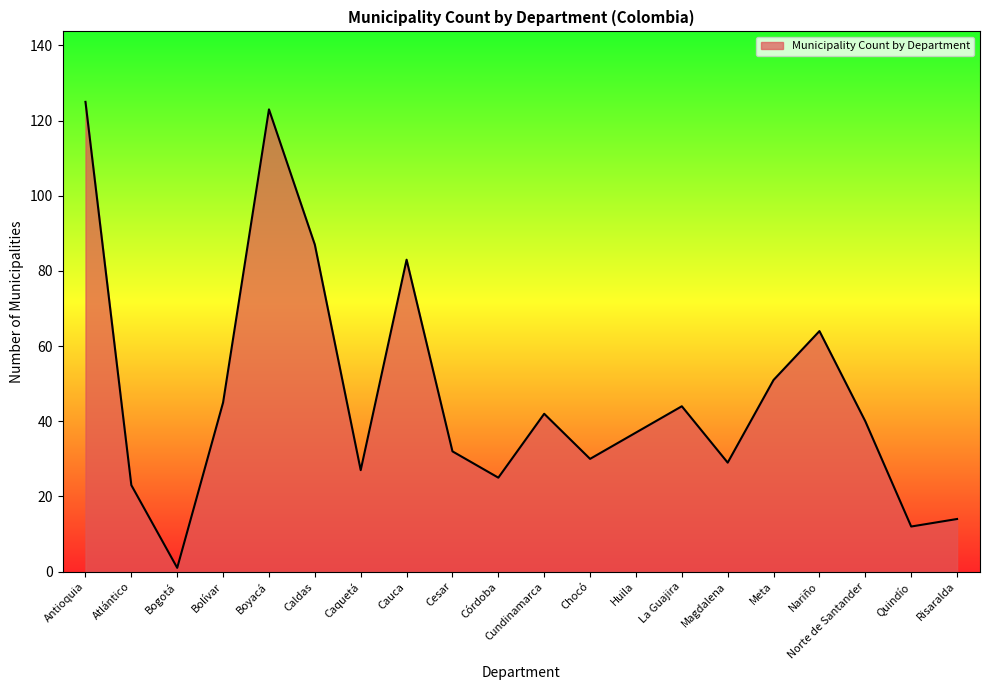

What is the maximum value shown in the chart?

125